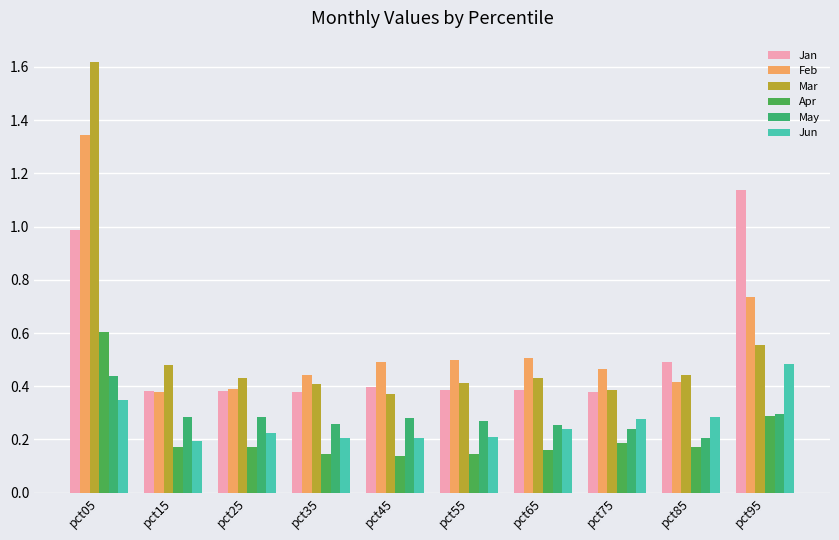

What is the difference between the maximum and second lowest values in the Apr series?

0.5